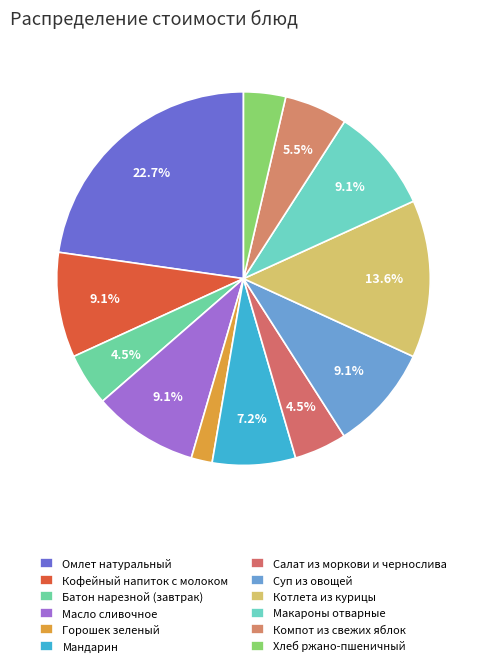

Count the number of slices in the pie.

12